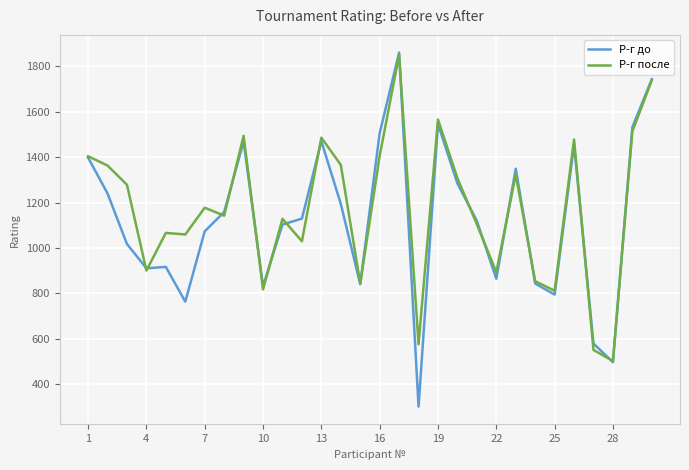

Which series has the widest spread of values?

Р-г до